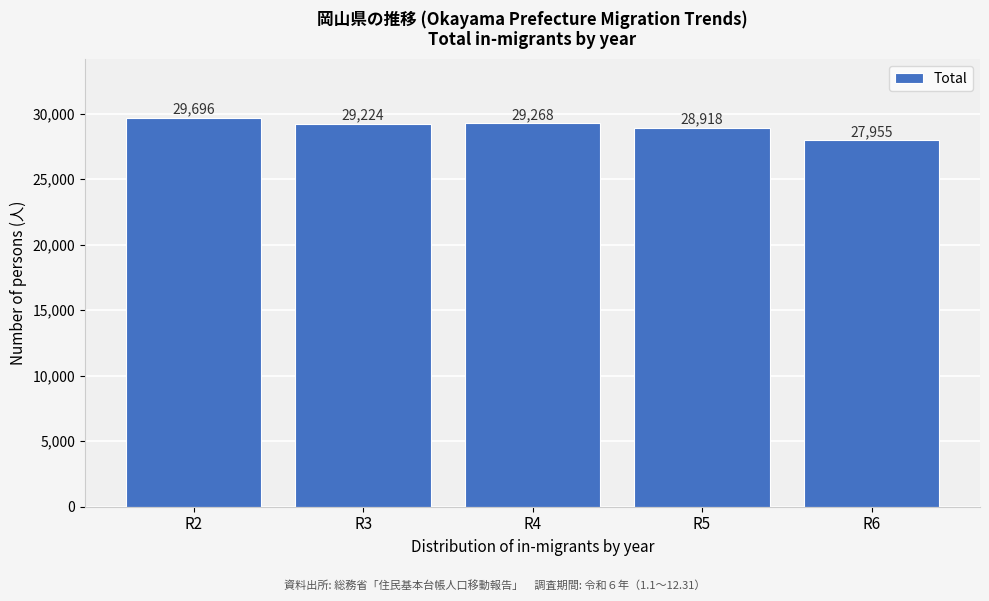

Reading left to right, transcribe all the data shown in this chart.

29696	29224	29268	28918	27955